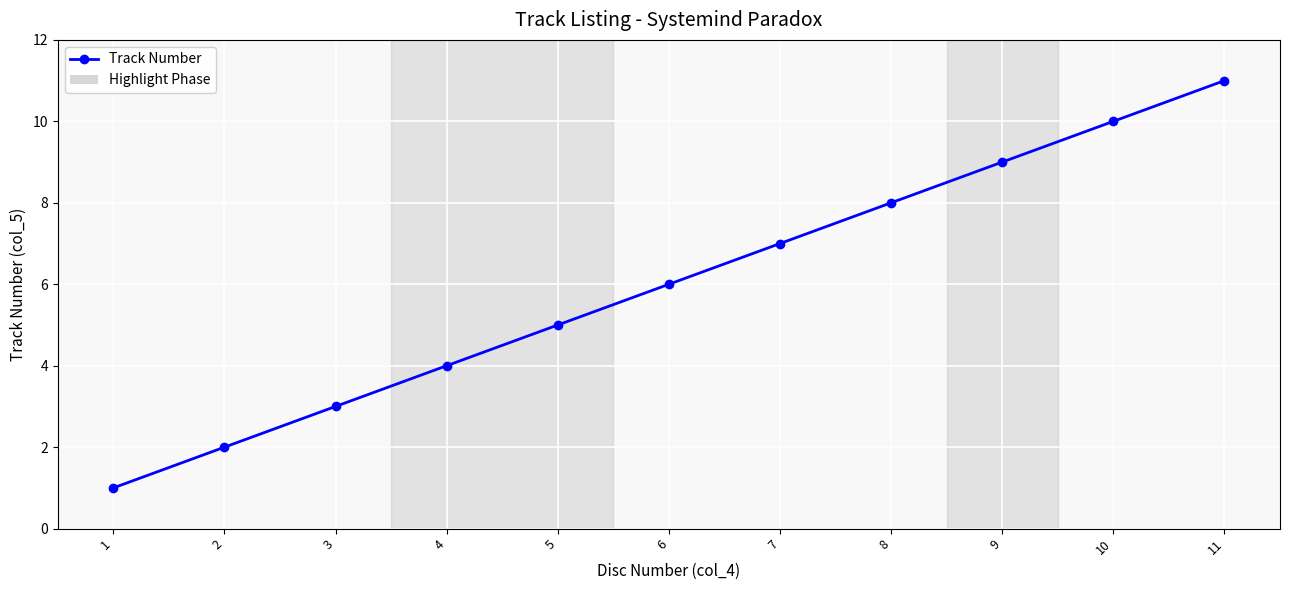

Rank the categories by value from lowest to highest.

1, 2, 3, 4, 5, 6, 7, 8, 9, 10, 11